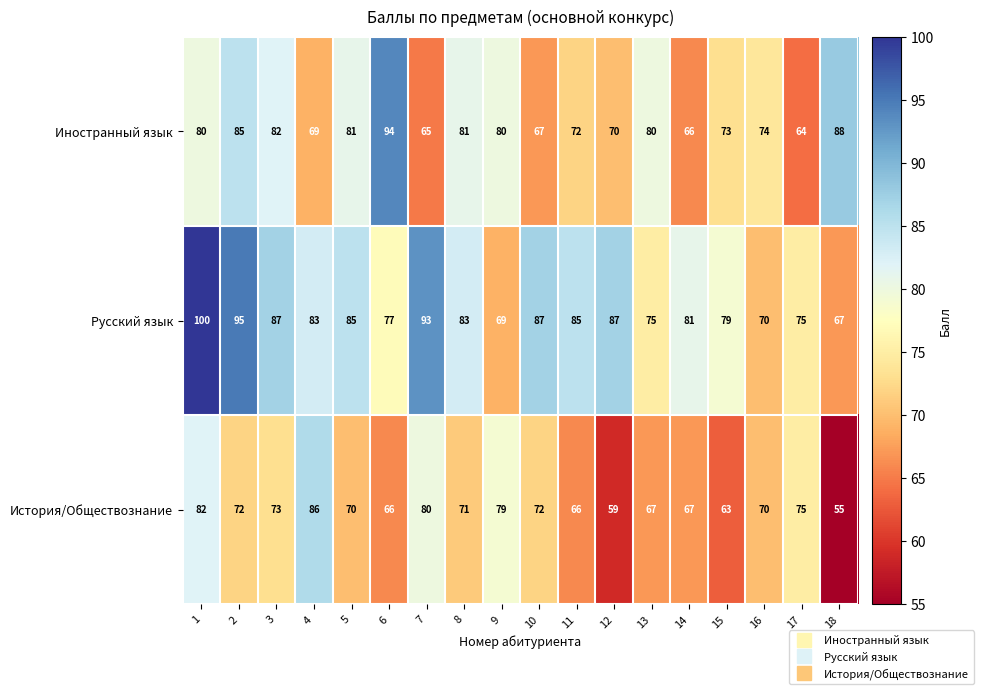

What is the spread (max minus min) of values at 9?

11